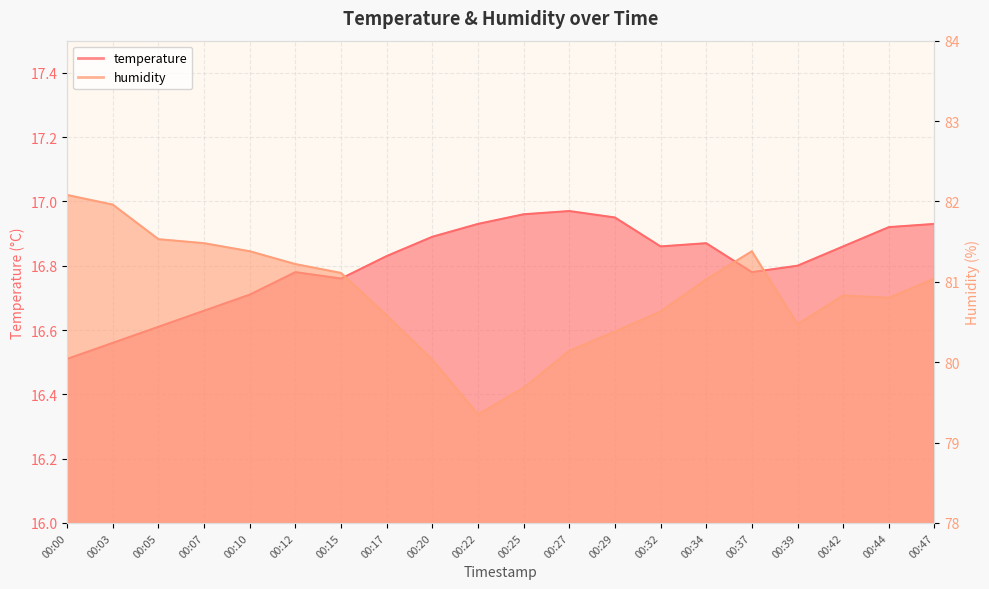

At how many categories does at least one series exceed 49?

20